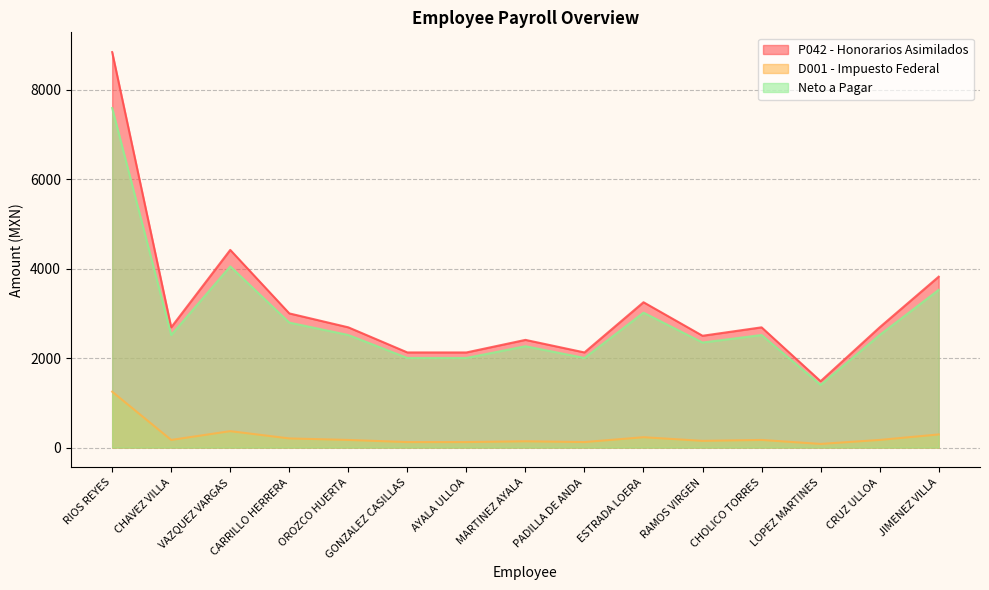

Which category has the highest value in the P042 - Honorarios Asimilados series?

RIOS REYES